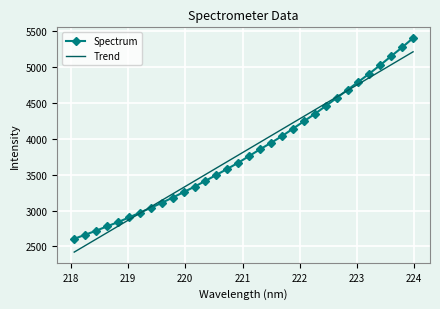

What is the minimum value for Spectrum?

2606.7